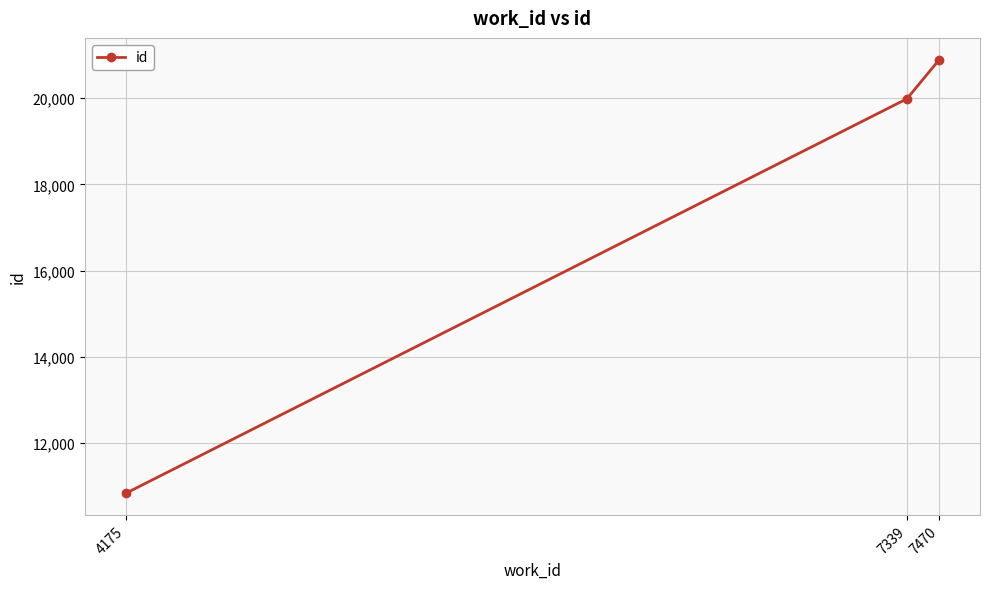

Is it true that the value at 7470 is 20898?

True